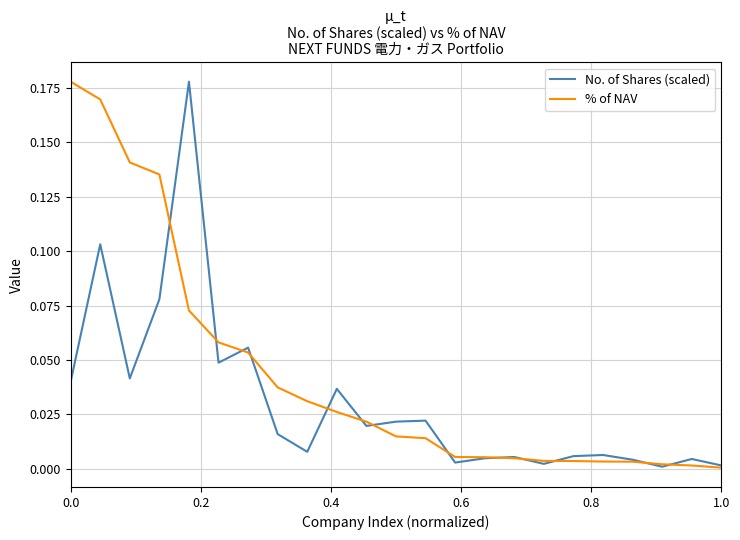

Rank the series by their average value, from highest to lowest.

% of NAV, No. of Shares (scaled)